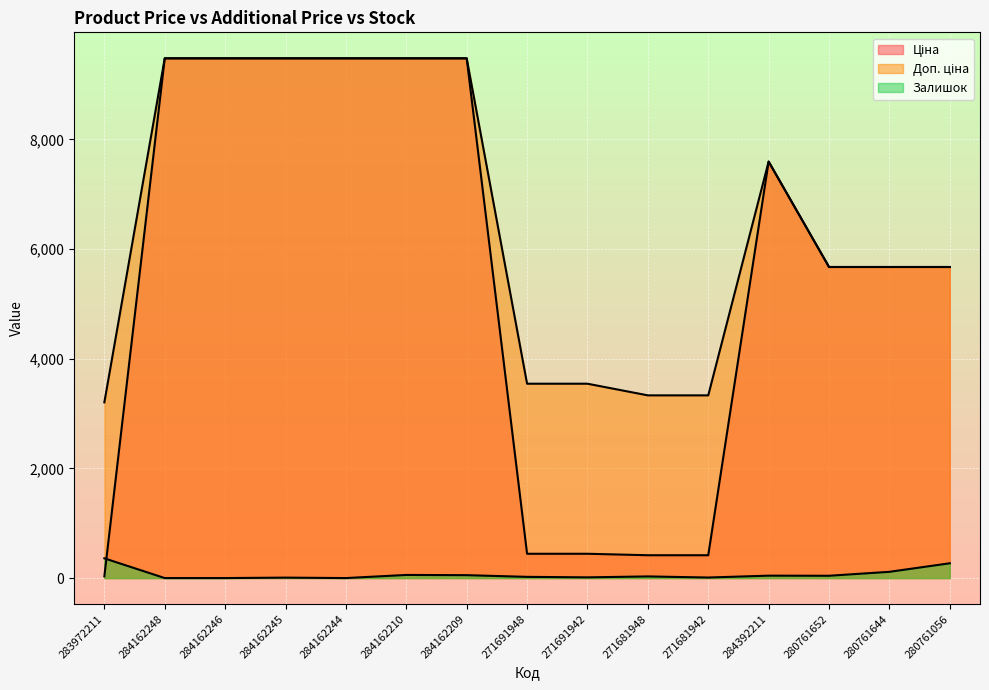

List the series in order of their peak value, lowest first.

Залишок, Ціна, Доп. ціна